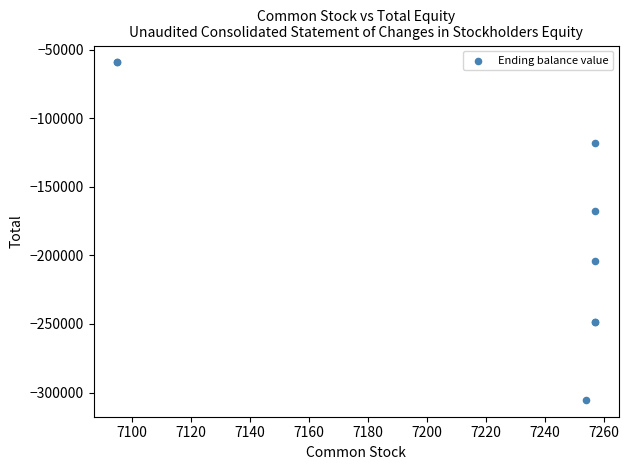

What Y value in the scatter plot is closest to -182326?

-167662